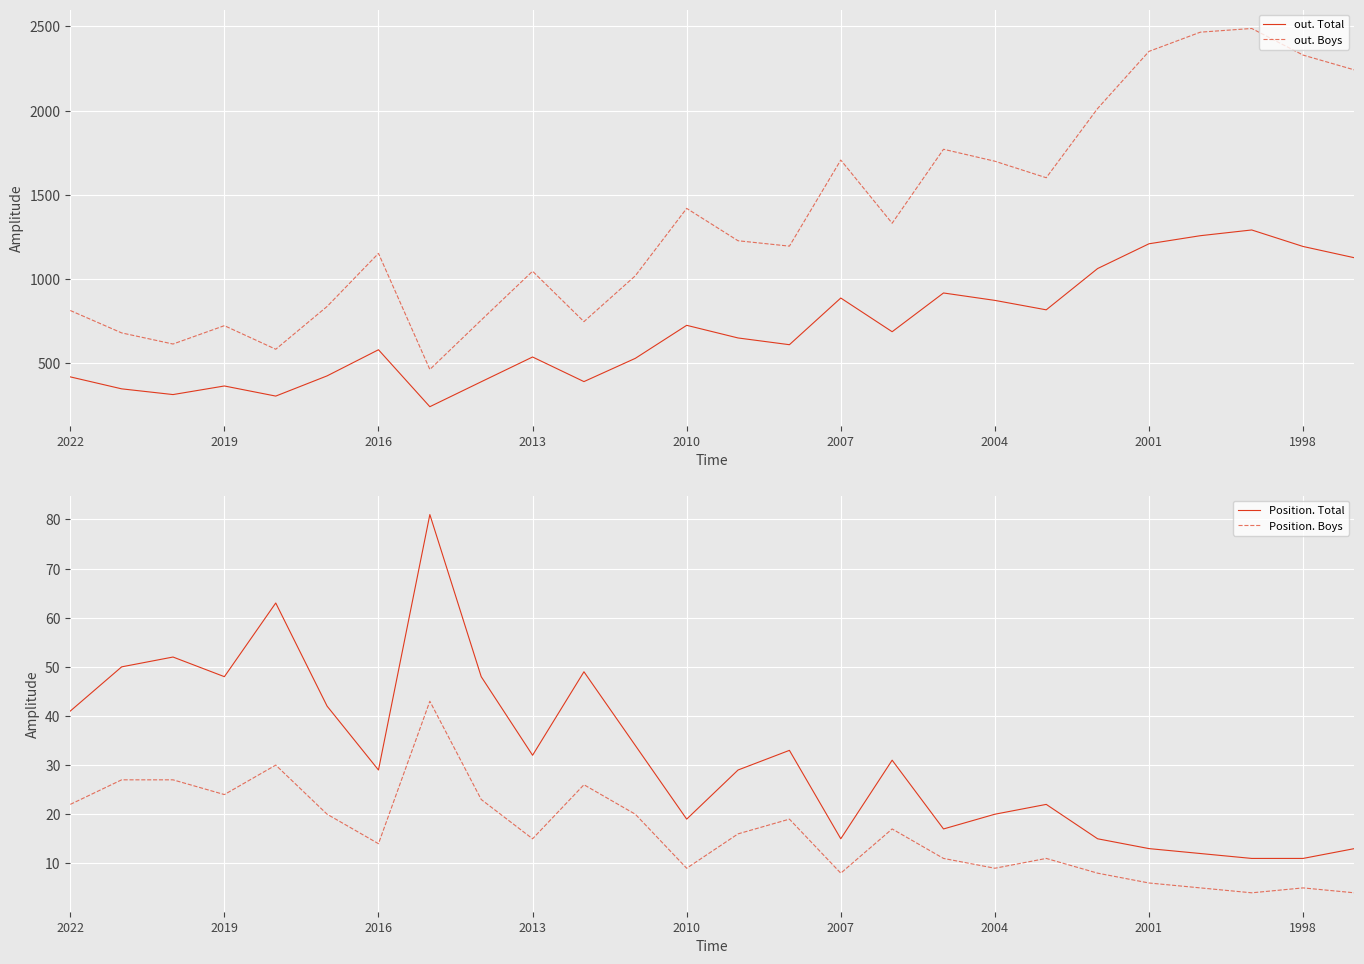

How many interior local valleys does the out. Total series have?

7